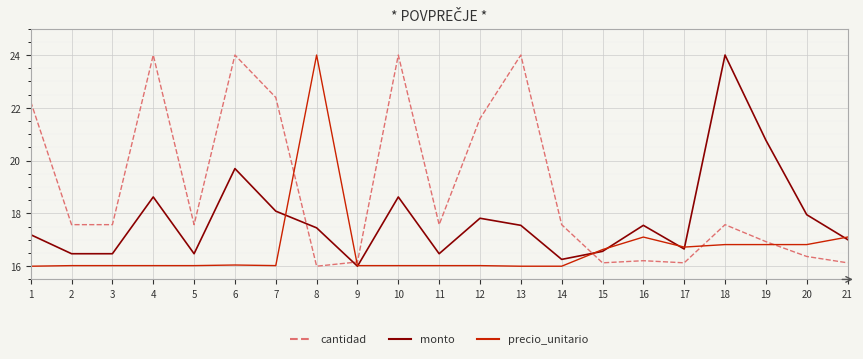

After their last crossing, which series has the higher values: cantidad or precio_unitario?

precio_unitario